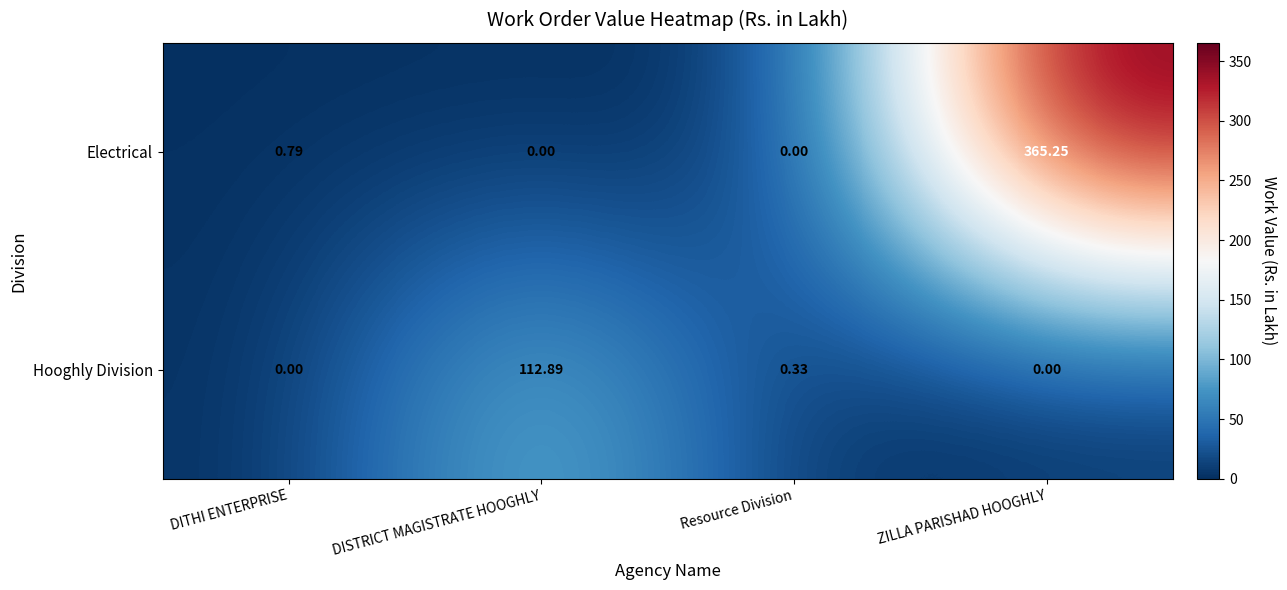

How many values in Hooghly Division are above zero?

2